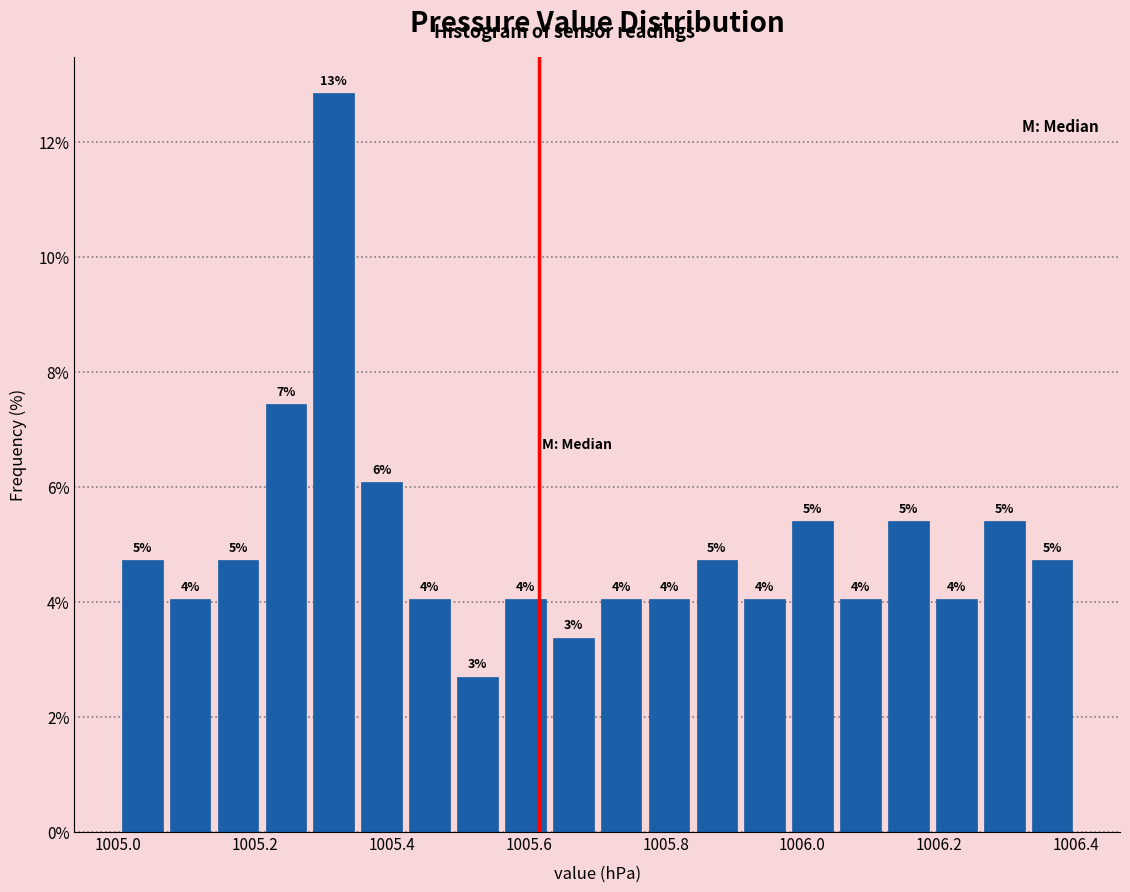

Around what value on the x-axis is the tallest bar? Give the approximate position of its centre, as read against the axis.

1005.32